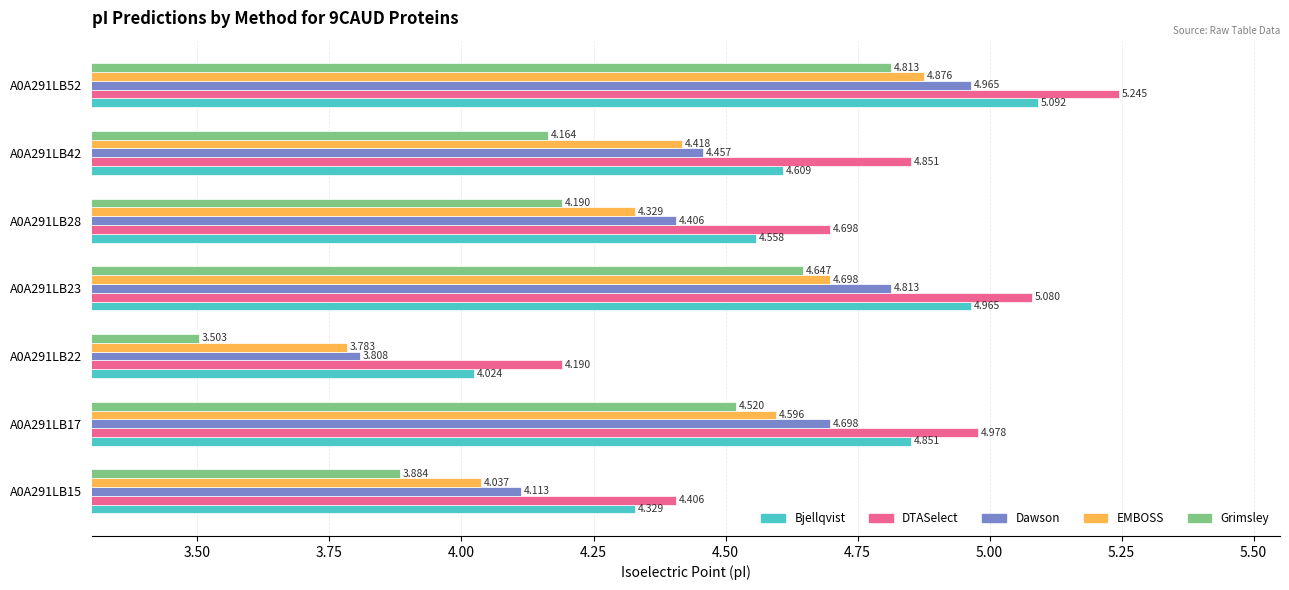

Which series has the largest range (max minus min)?

Grimsley